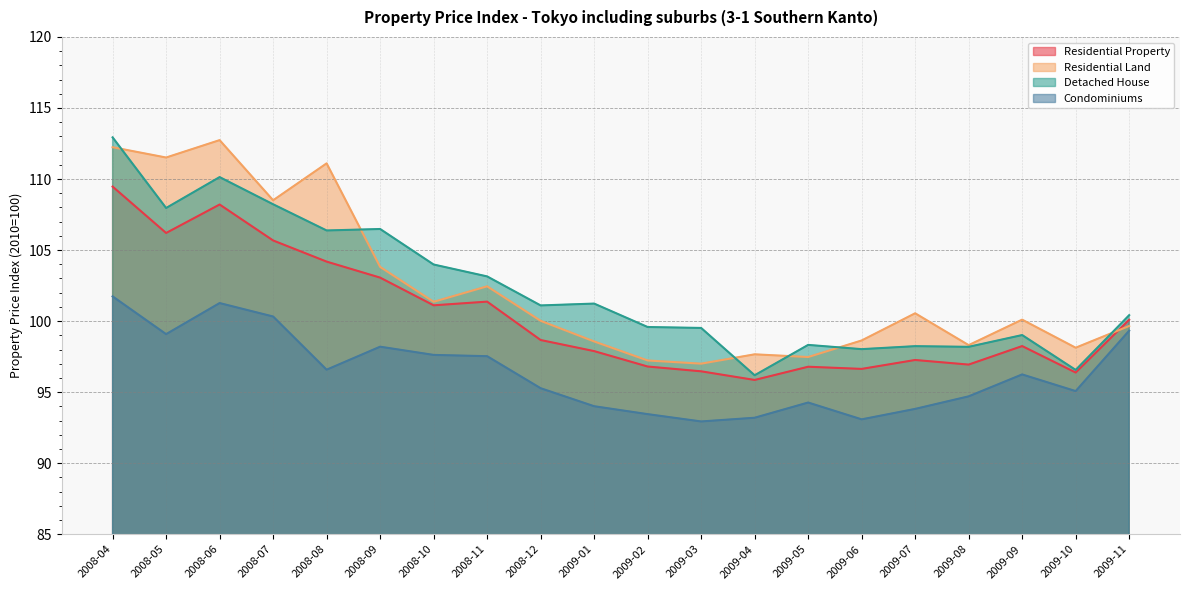

Where is the first local maximum for Residential Land?

2008-06